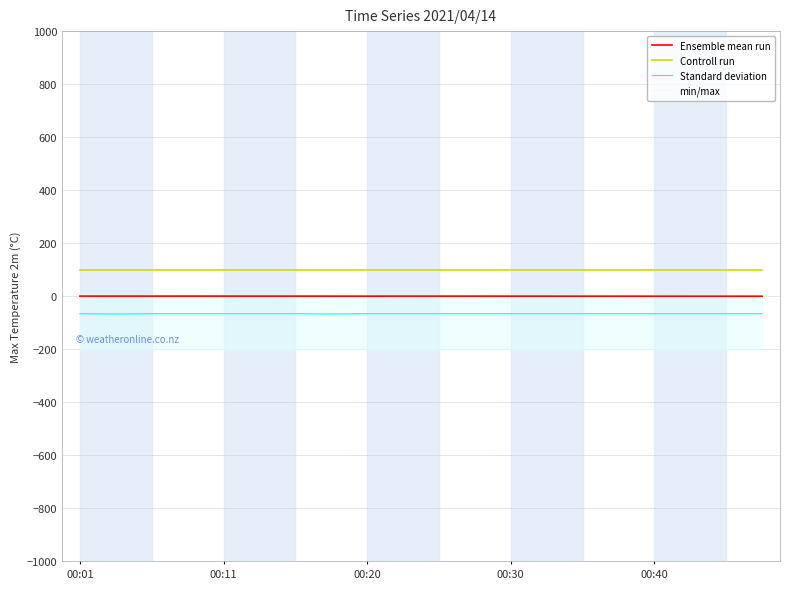

At 14, list the series in order from largest to smallest.

Controll run, Ensemble mean run, Standard deviation, min/max